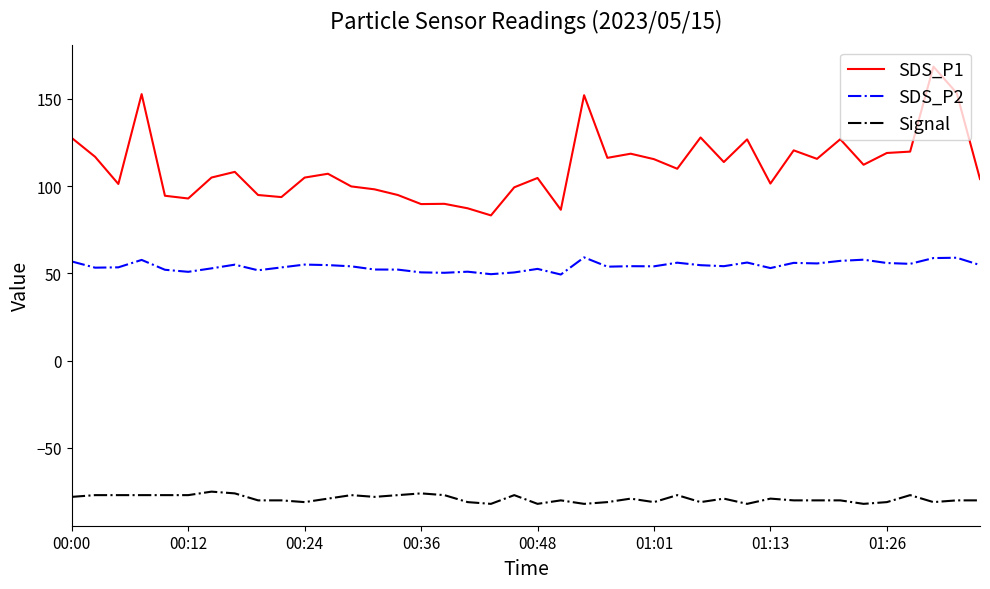

Rank the series by their average value, from highest to lowest.

SDS_P1, SDS_P2, Signal